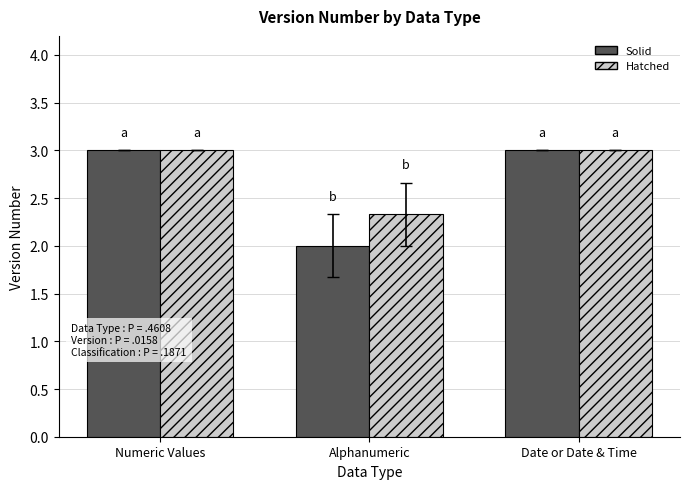

Which series has the largest total across all categories?

Hatched